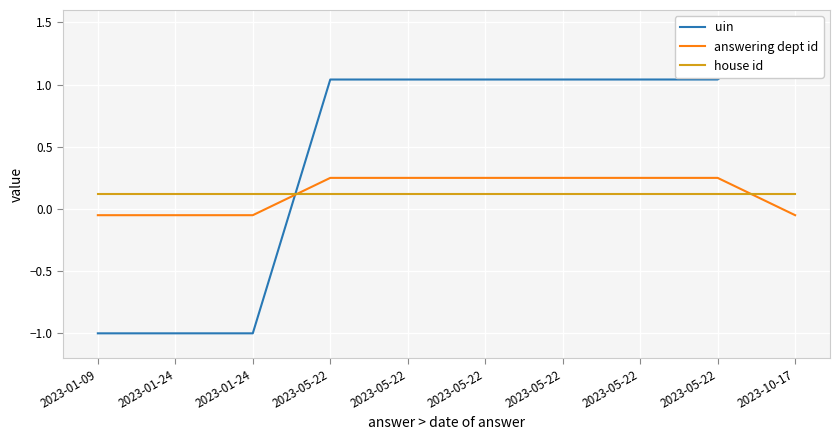

True or false: answering dept id has more than 0 interior local peaks.

False